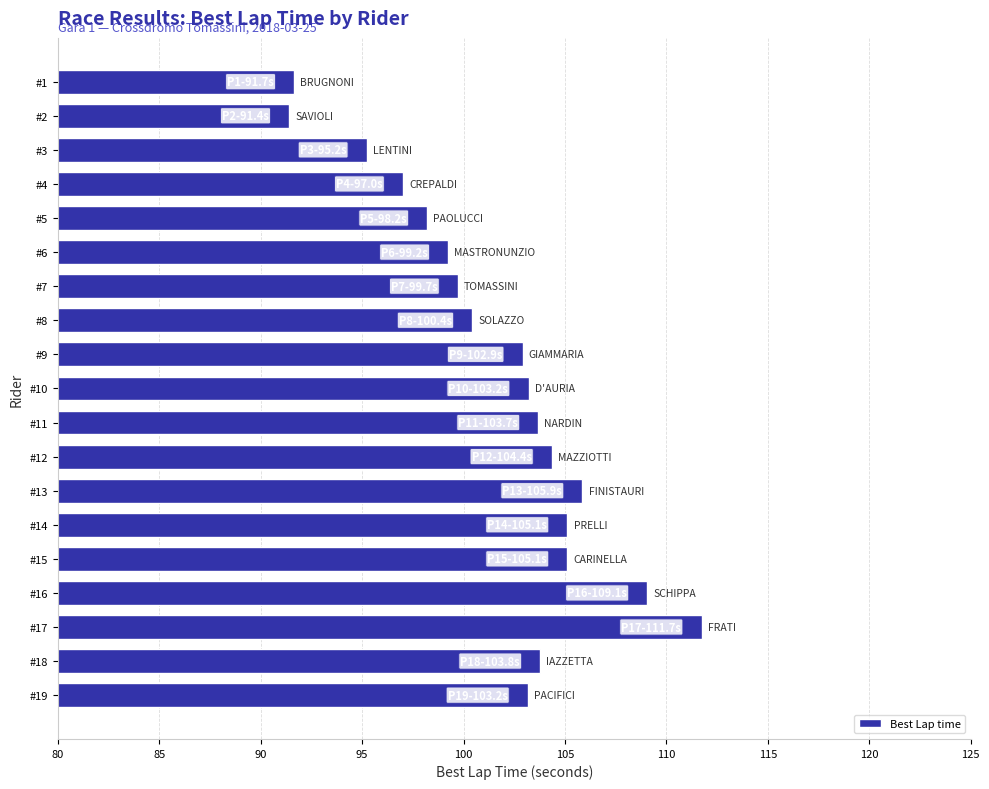

What is the change in value from #10 to #3?

-8.0